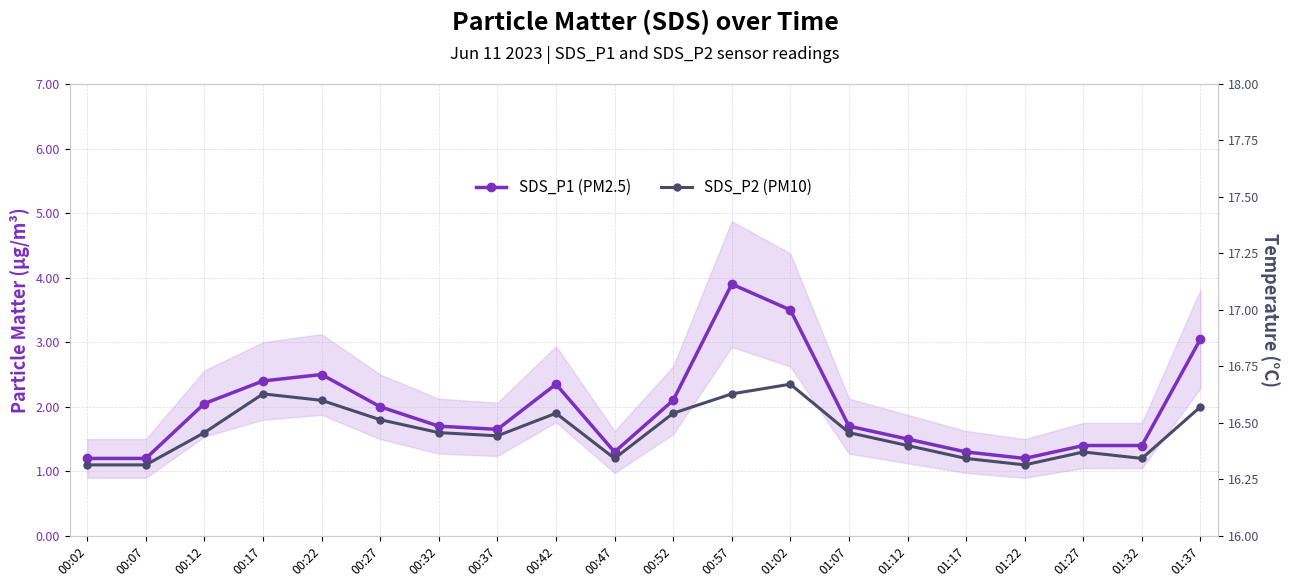

Does the chart have visible grid lines?

Yes